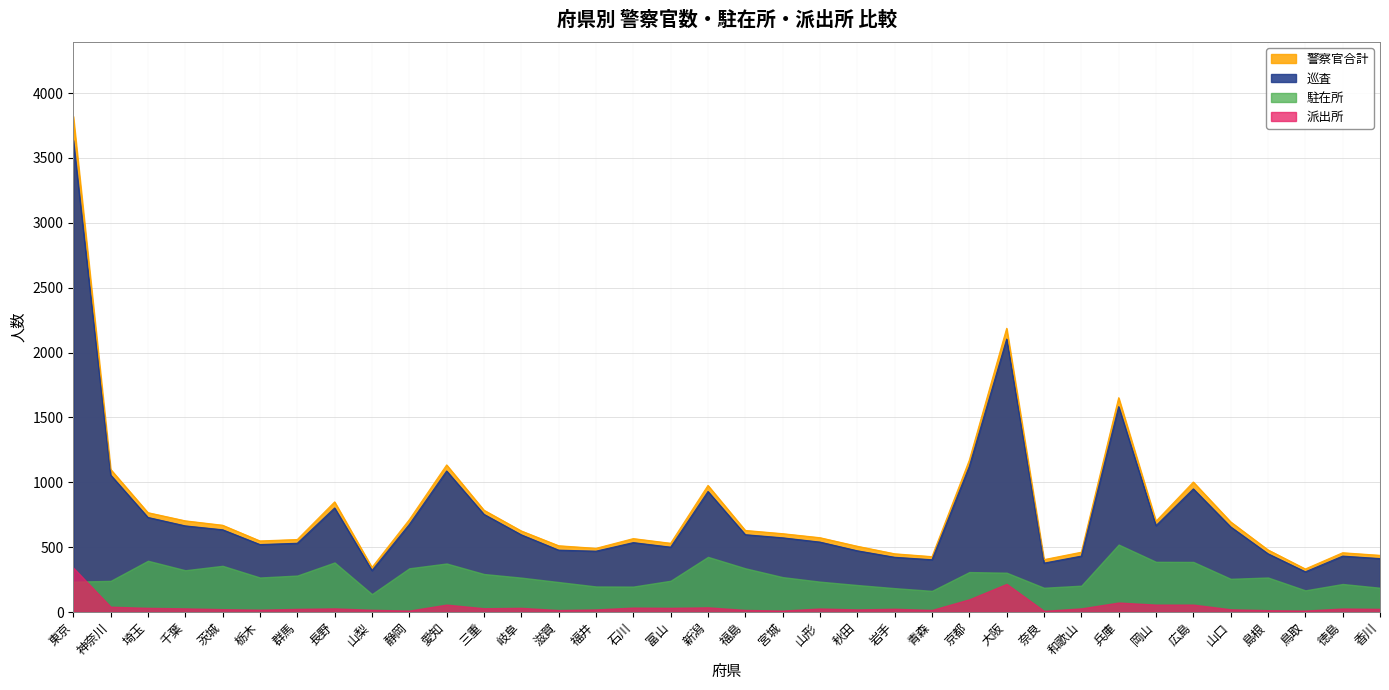

What is the minimum value for 警察官合計?

332